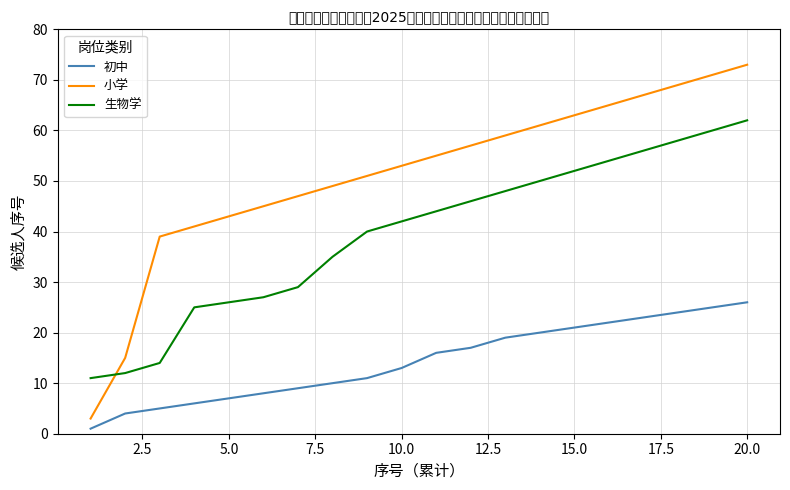

List the series in order of their peak value, lowest first.

初中, 生物学, 小学